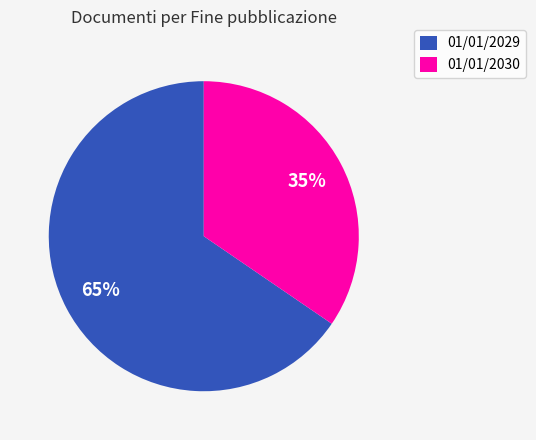

Does any single category account for the majority?

Yes